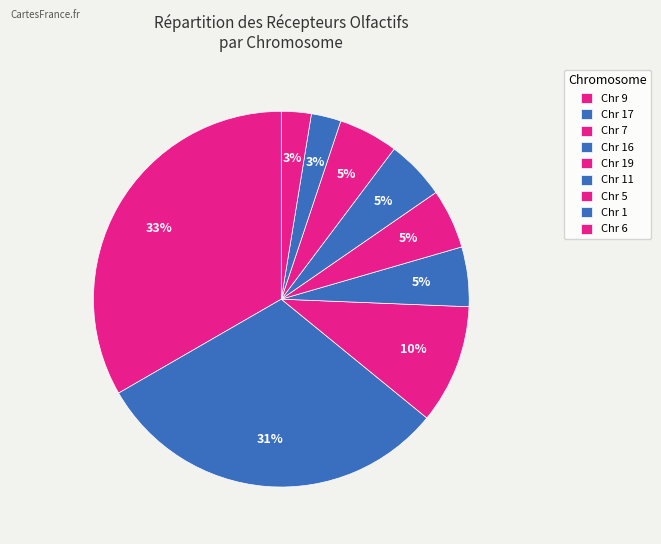

Is there a majority slice in this chart?

No